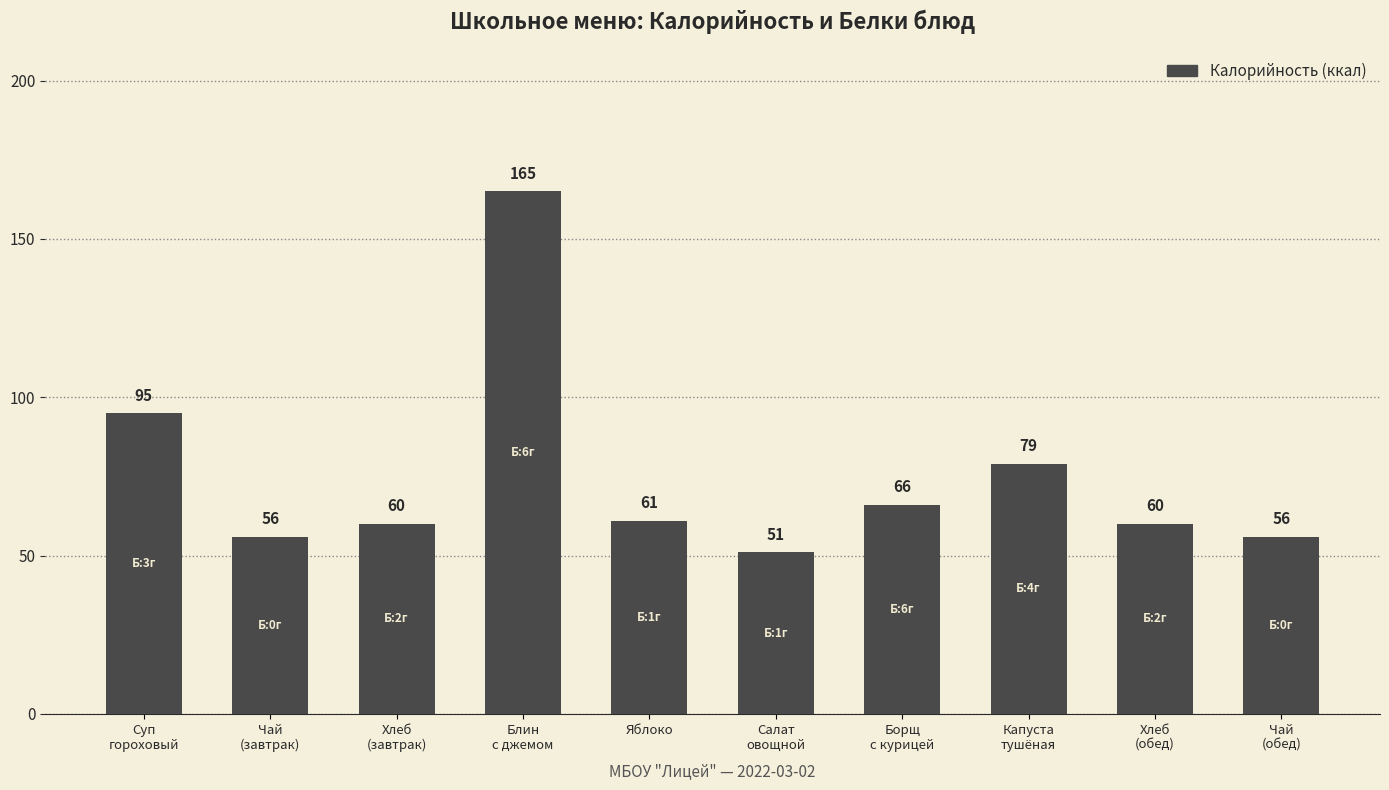

Reading left to right, list all the values displayed in this chart.

Суп
гороховый=95	Чай
(завтрак)=56	Хлеб
(завтрак)=60	Блин
с джемом=165	Яблоко=61	Салат
овощной=51	Борщ
с курицей=66	Капуста
тушёная=79	Хлеб
(обед)=60	Чай
(обед)=56